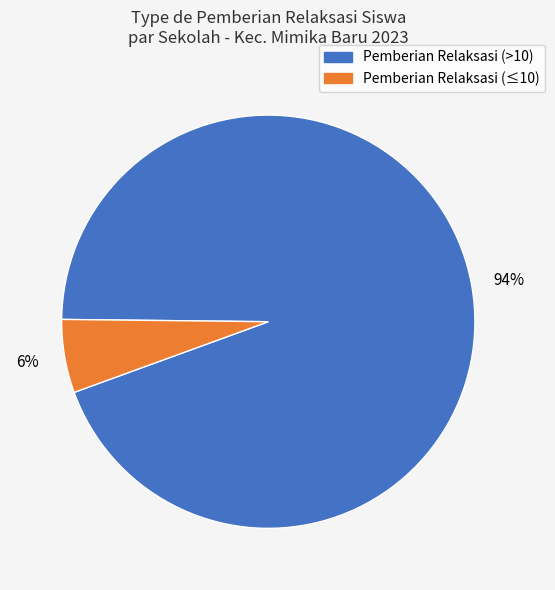

To the nearest percent, what is the average slice percentage?

50%